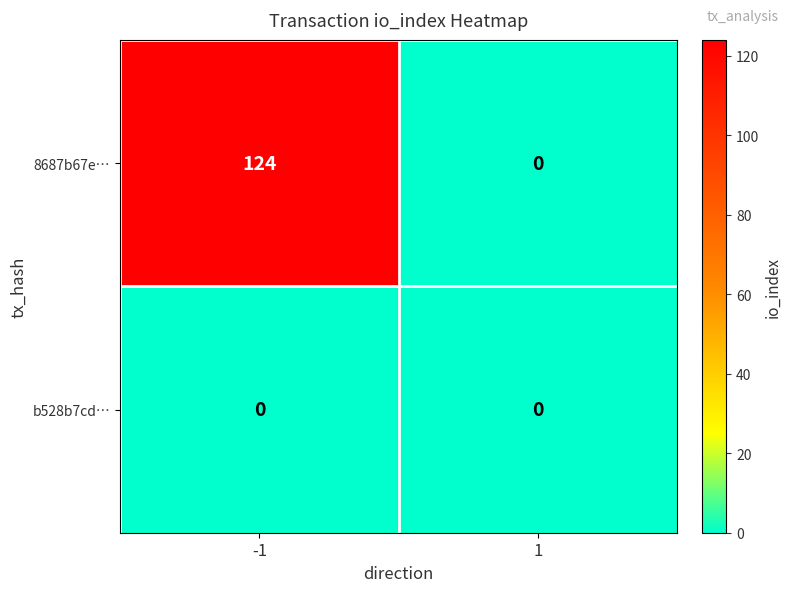

At how many categories does at least one series exceed 4?

1